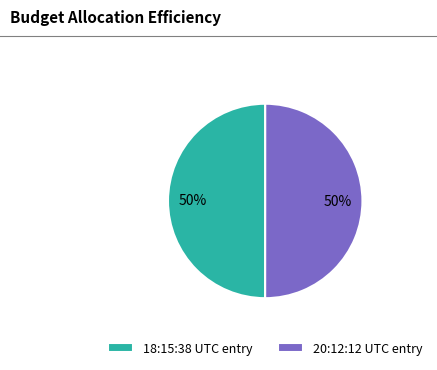

How many slices are in this pie chart?

2